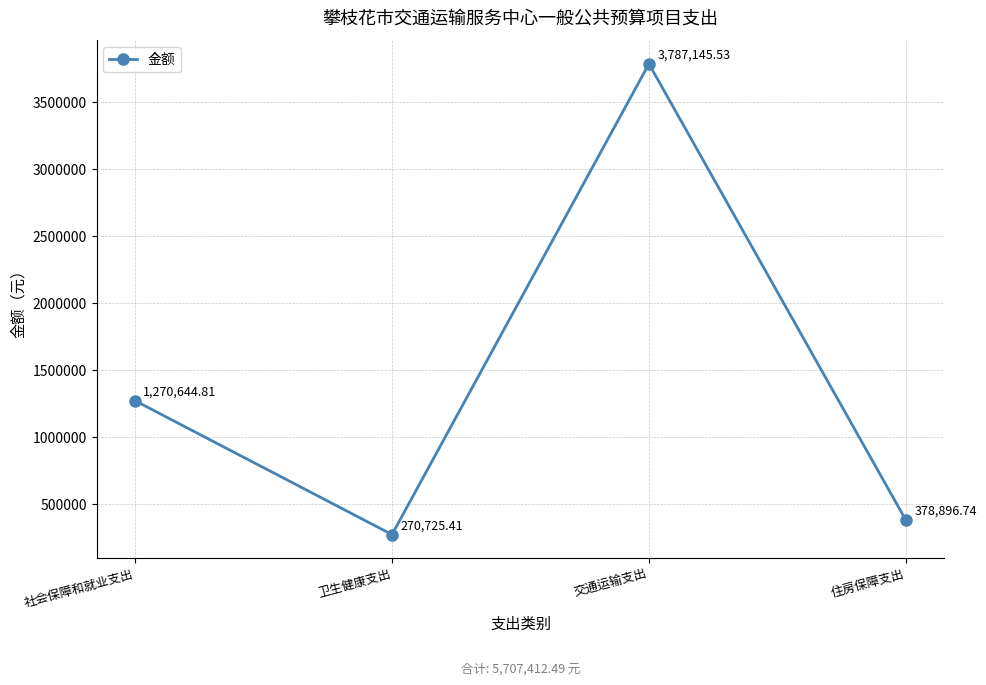

Reading left to right, list all the values displayed in this chart.

社会保障和就业支出=1270644.8	卫生健康支出=270725.4	交通运输支出=3787145.5	住房保障支出=378896.7